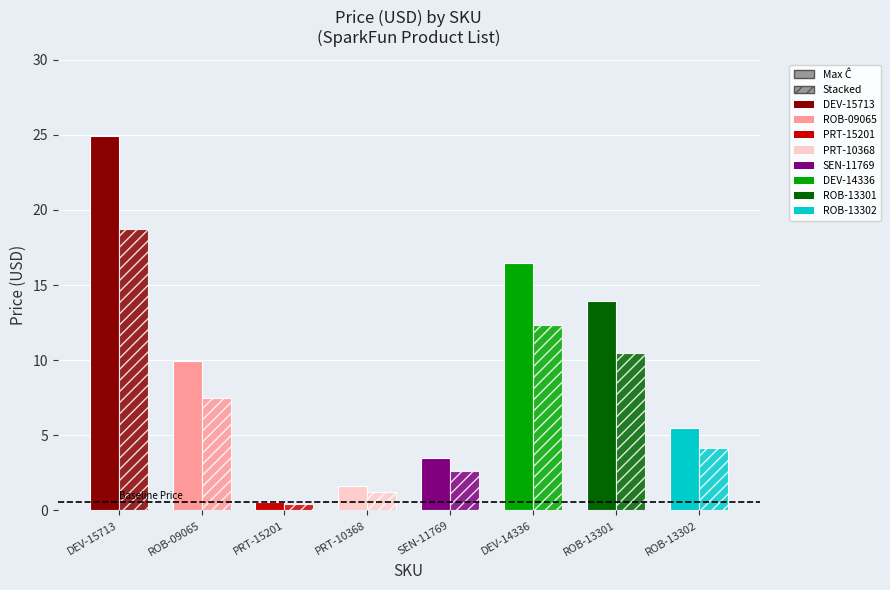

The Quantity series shows 1.5 at DEV-15713. True or false?

False